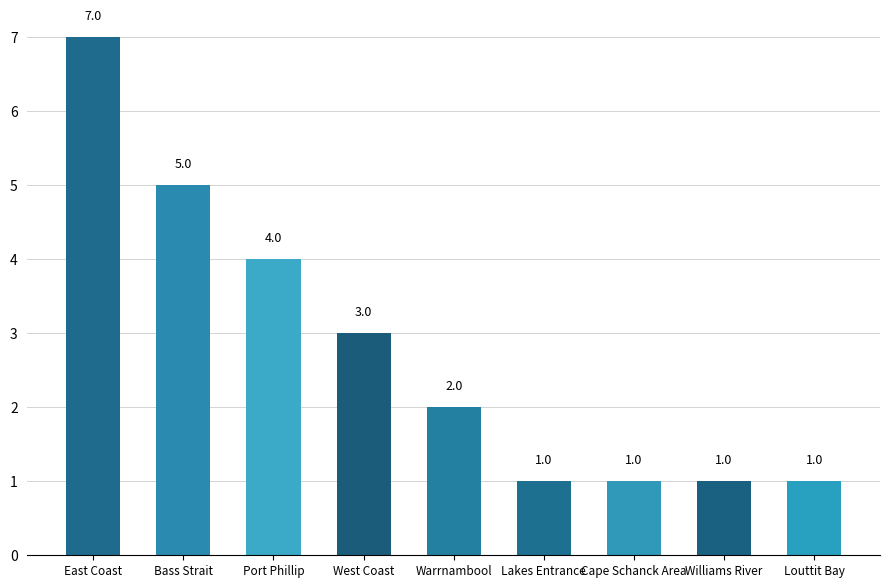

What is the maximum value shown in the chart?

7